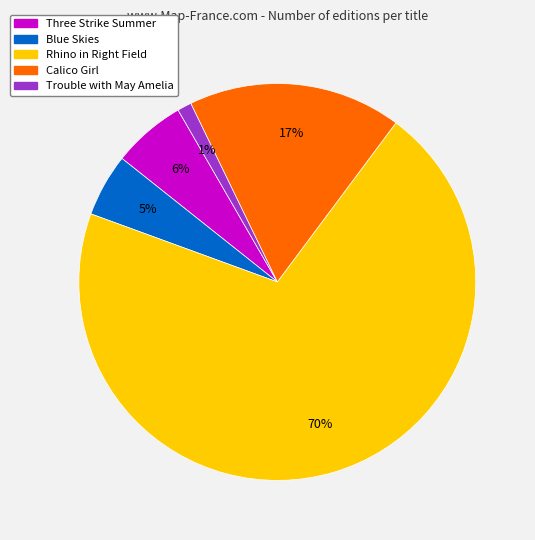

To the nearest percent, what is the difference between the Calico Girl and Three Strike Summer slice percentages?

11%